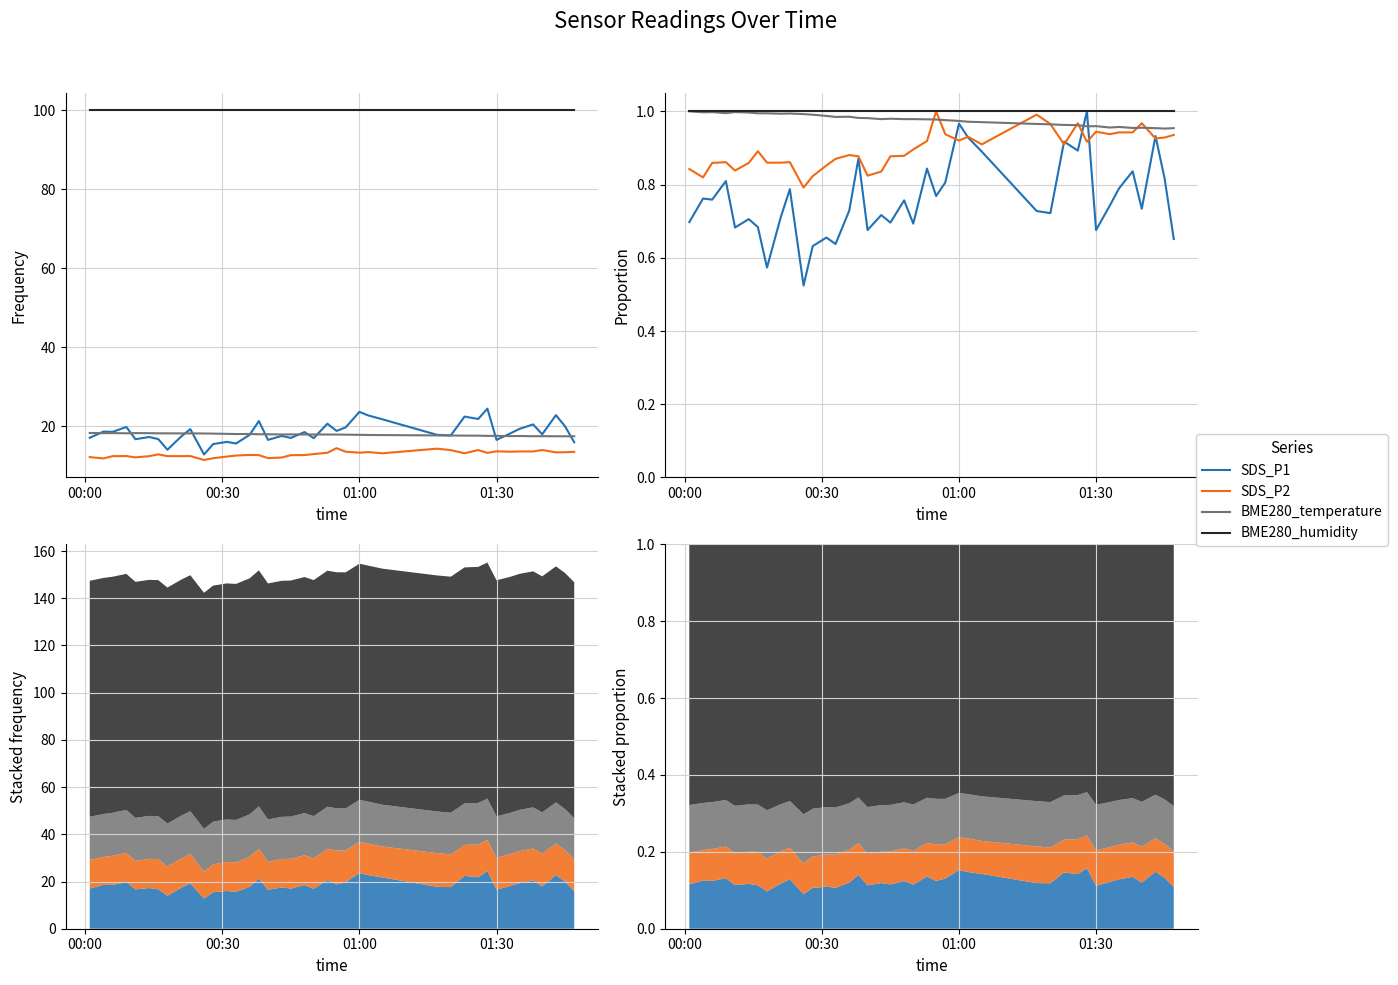

What is the minimum value shown in the chart?

0.5